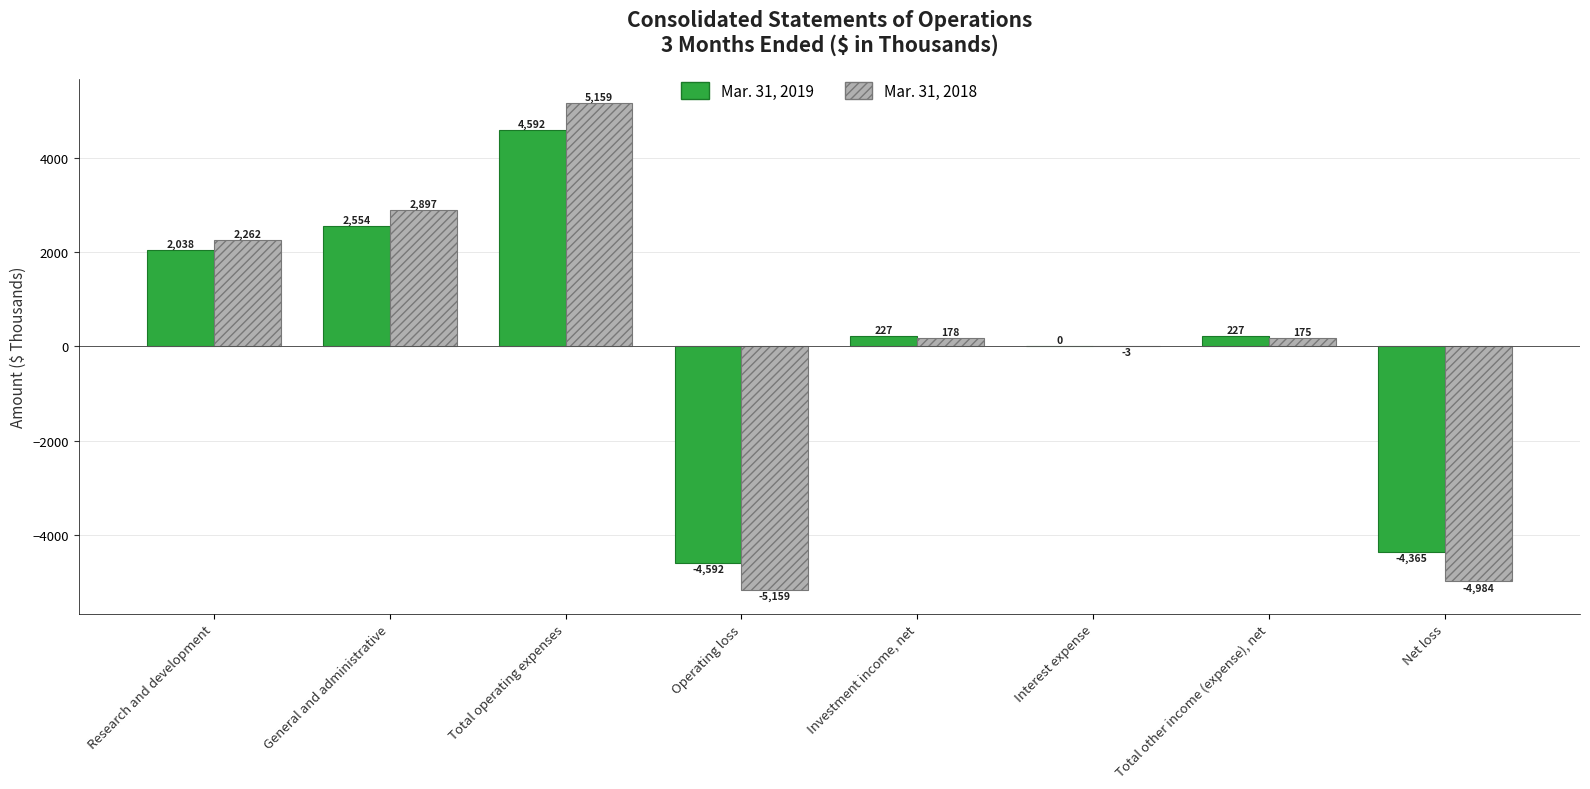

True or false: Mar. 31, 2019 has a value of 3230 at Research and development.

False